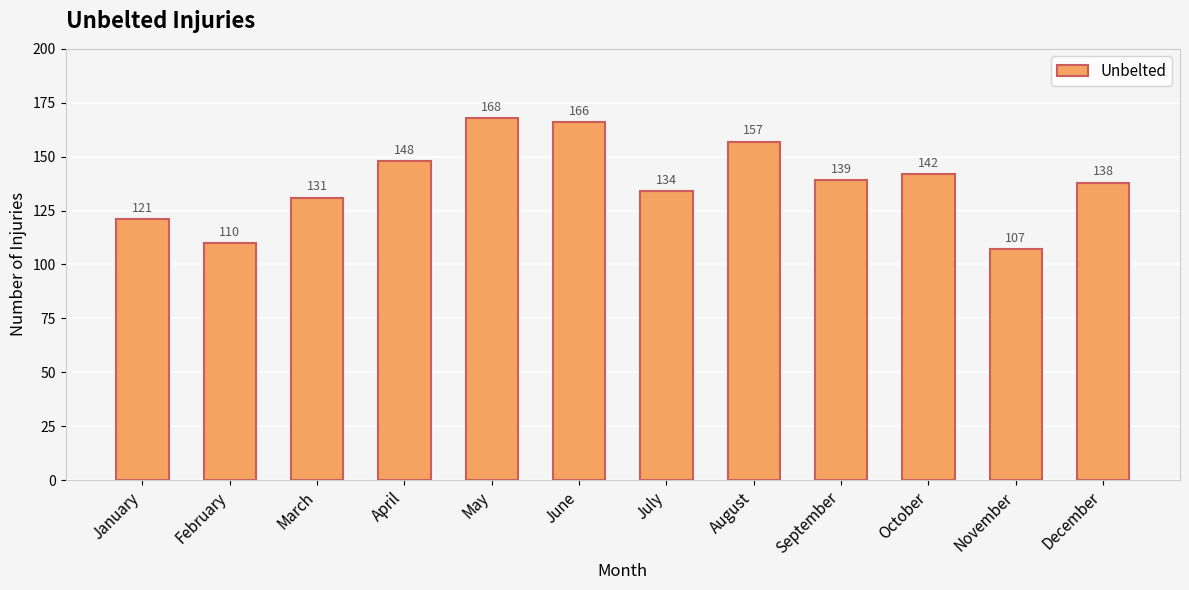

Reading left to right, what are all the values shown in this chart?

January=121	February=110	March=131	April=148	May=168	June=166	July=134	August=157	September=139	October=142	November=107	December=138